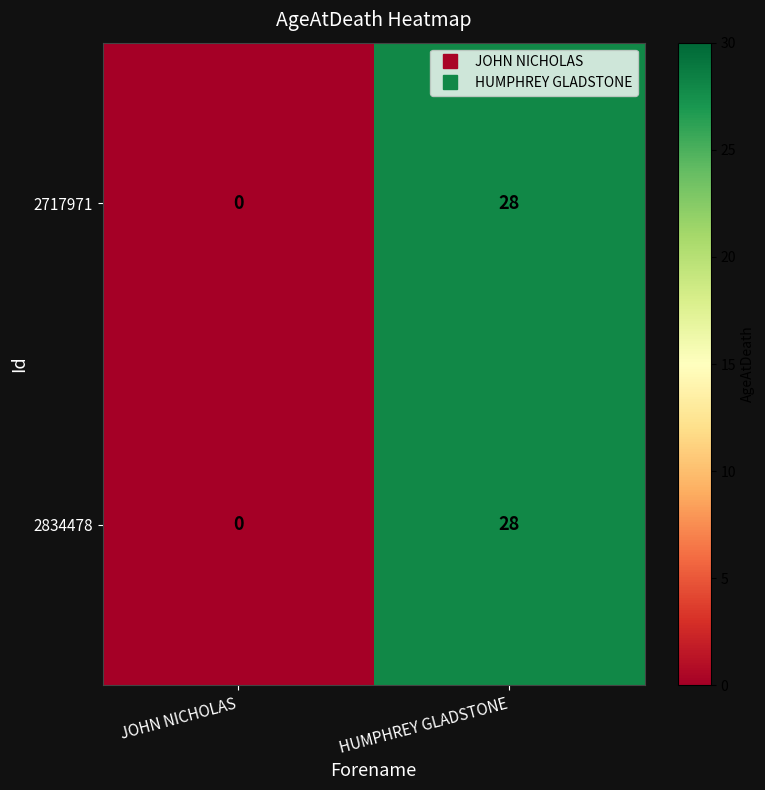

Where is 2834478 nearest to the value 14?

JOHN NICHOLAS